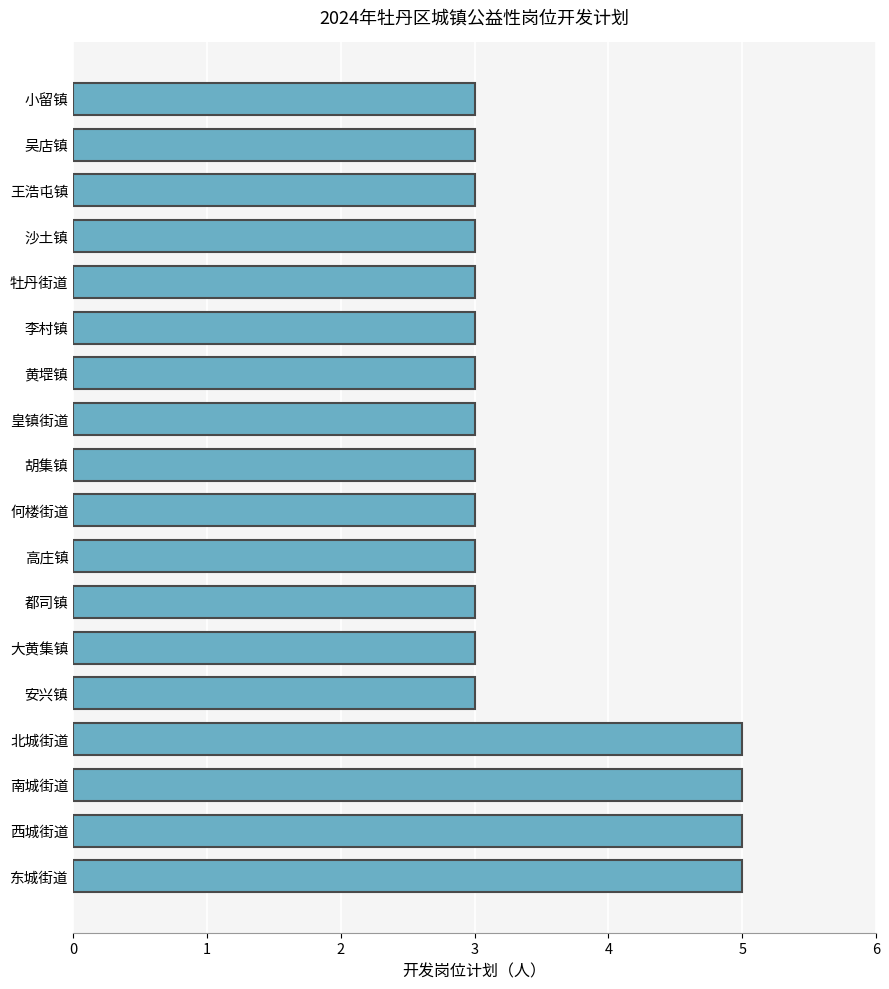

Reading top to bottom, what are all the values shown in this chart?

小留镇=3	吴店镇=3	王浩屯镇=3	沙土镇=3	牡丹街道=3	李村镇=3	黄堽镇=3	皇镇街道=3	胡集镇=3	何楼街道=3	高庄镇=3	都司镇=3	大黄集镇=3	安兴镇=3	北城街道=5	南城街道=5	西城街道=5	东城街道=5